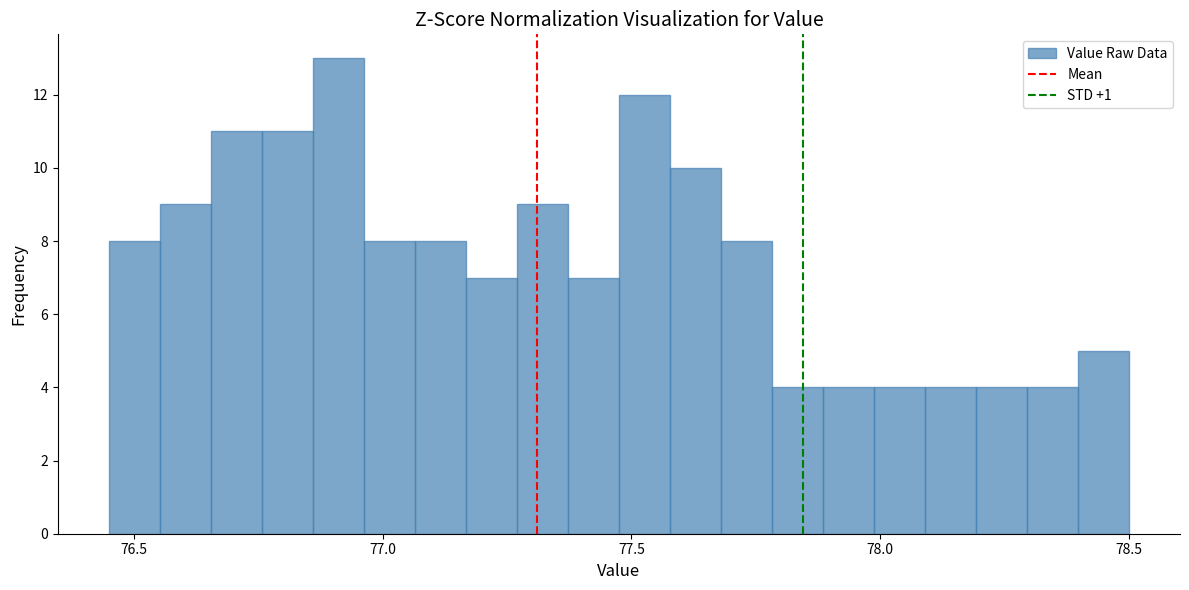

Around what value on the x-axis is the tallest bar? Give the approximate position of its centre, as read against the axis.

76.90